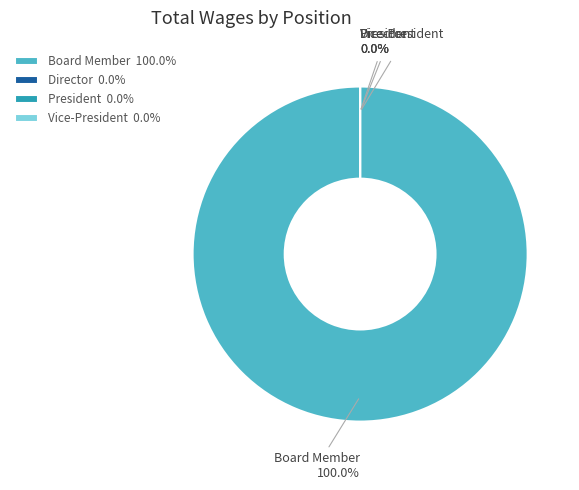

Which slice is the largest?

Board Member